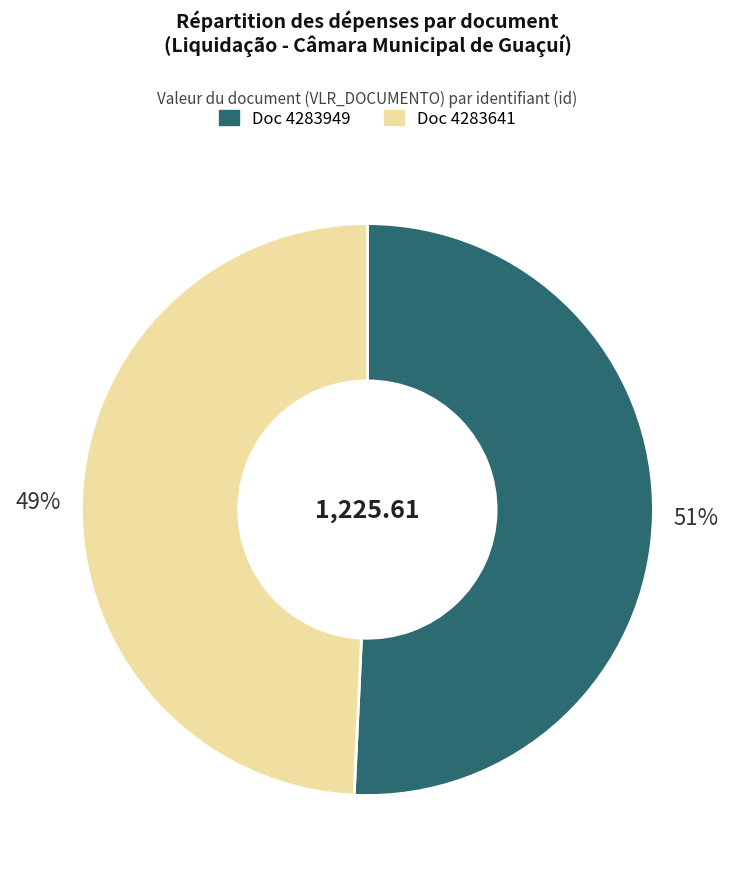

Does any single category account for the majority?

Yes